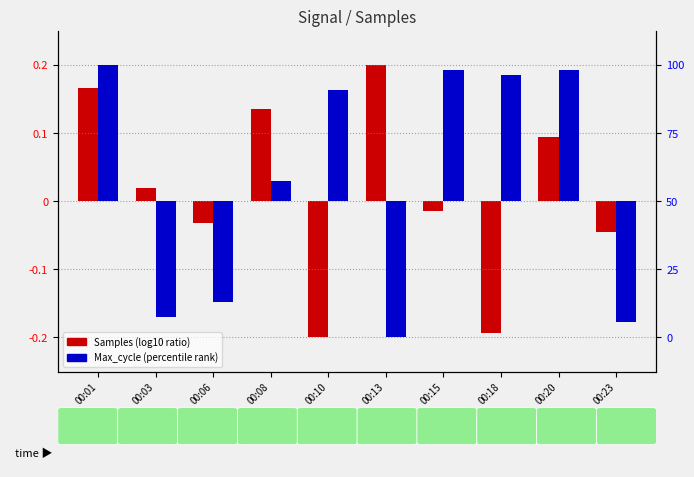

Count the number of categories in the chart.

10